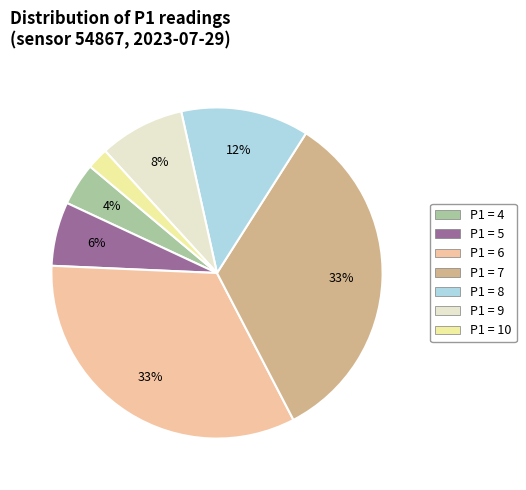

Is there any slice that represents more than half of the pie?

No